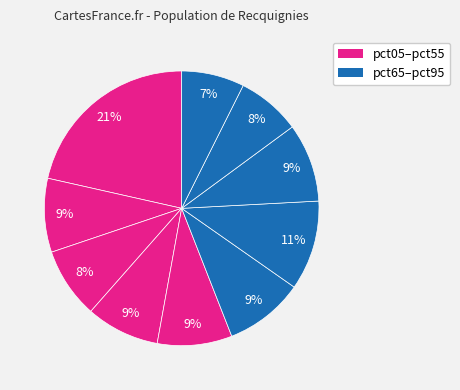

How many segments does this pie chart have?

10